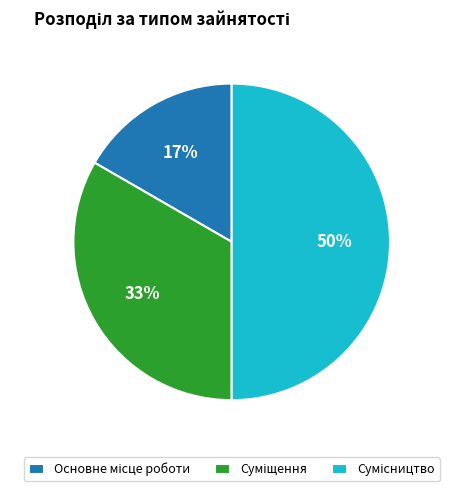

To the nearest percent, what is the average slice percentage?

33%